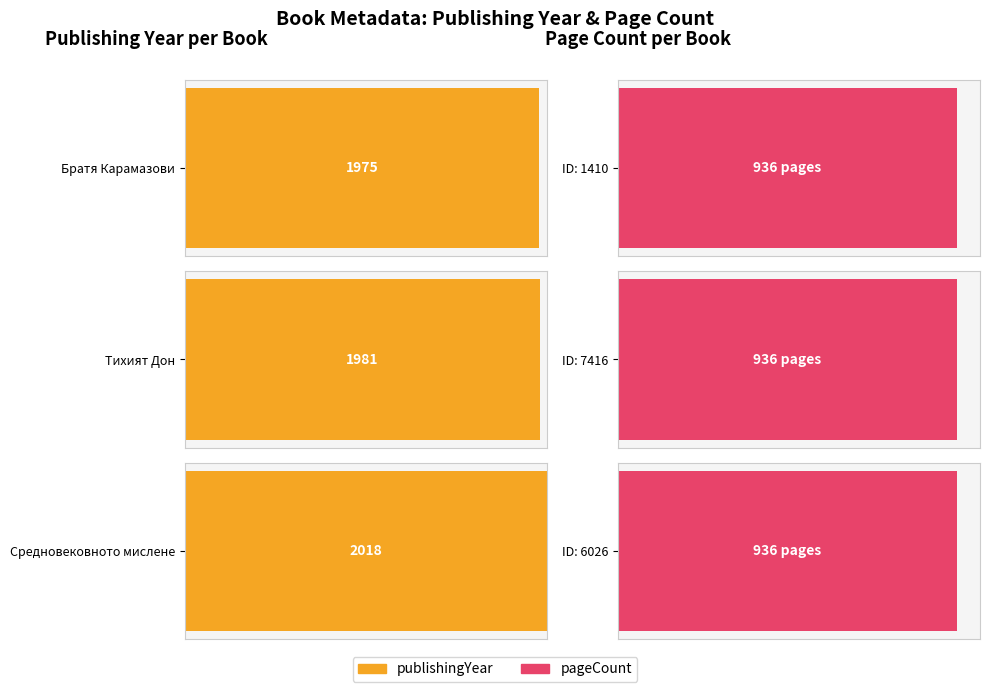

What is the difference between the highest and lowest values at 1410?

1039